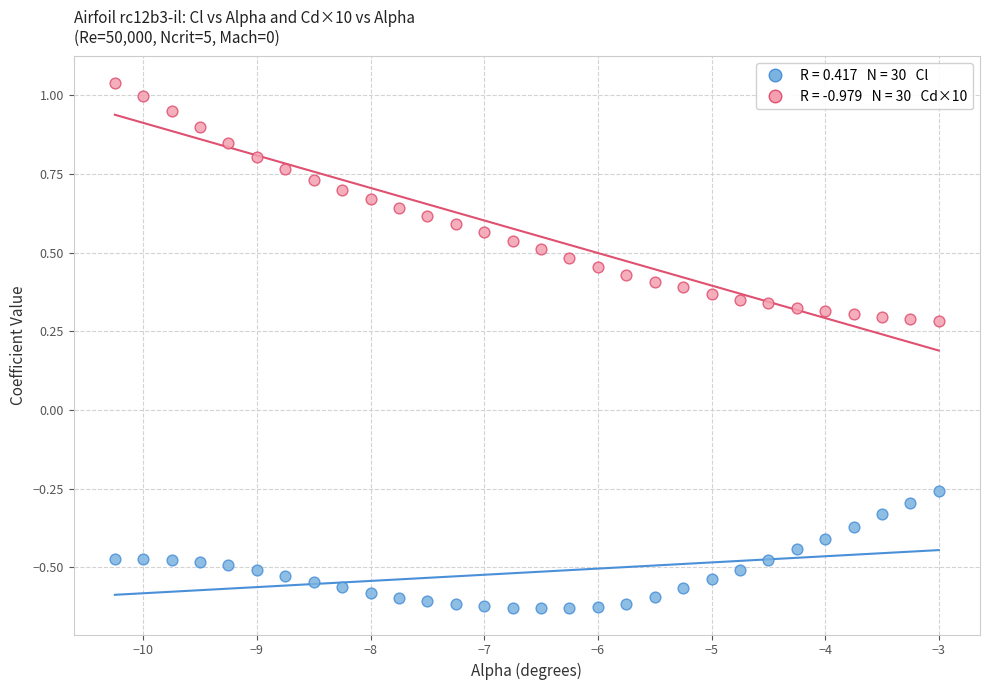

Across all data points, what is the range of Y values (max minus min)?

1.7